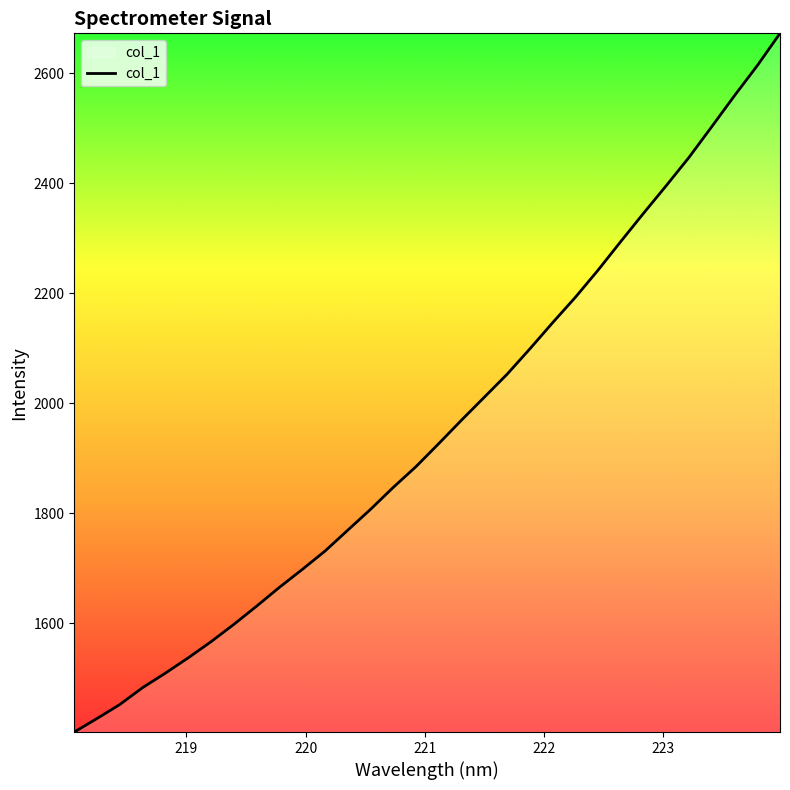

What is the minimum value shown in the chart?

1401.9